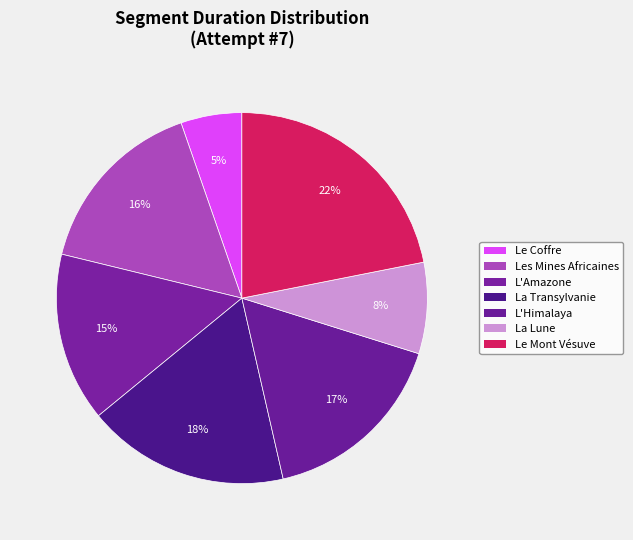

What is the total percentage of La Transylvanie and L'Amazone?

32.4%